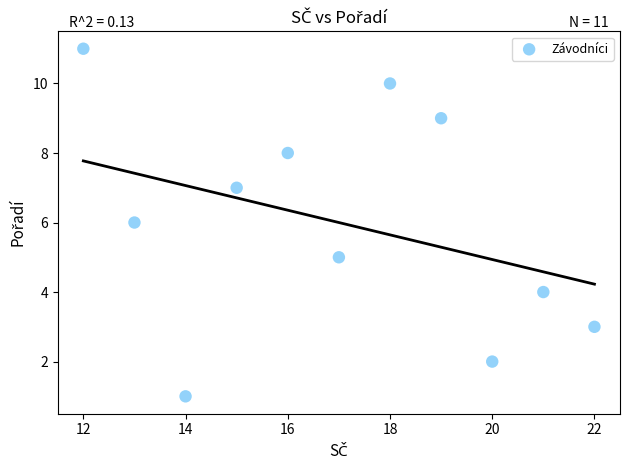

What is the average Y value?

6